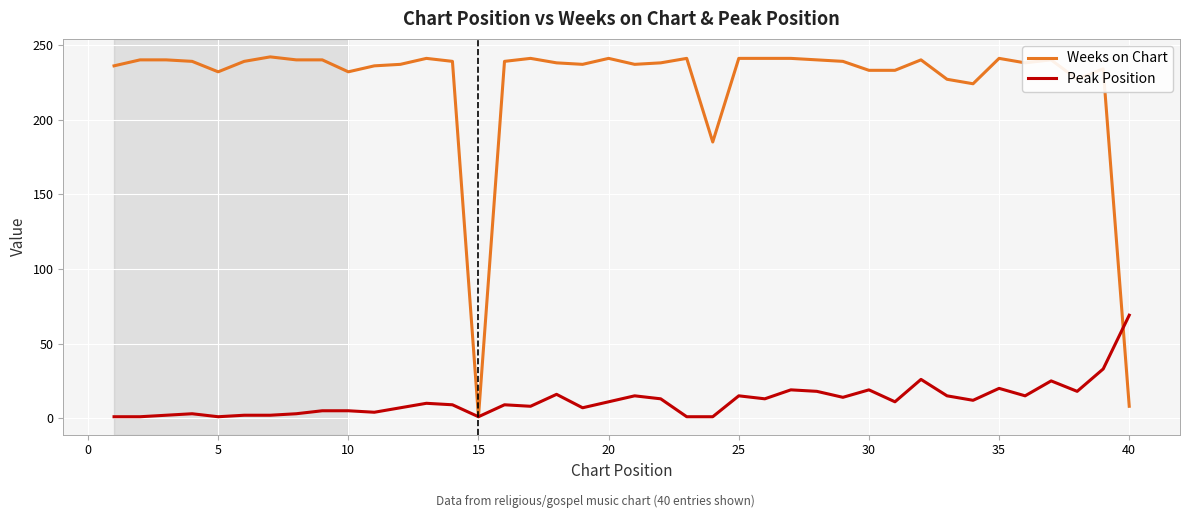

What is the maximum value shown in the chart?

242